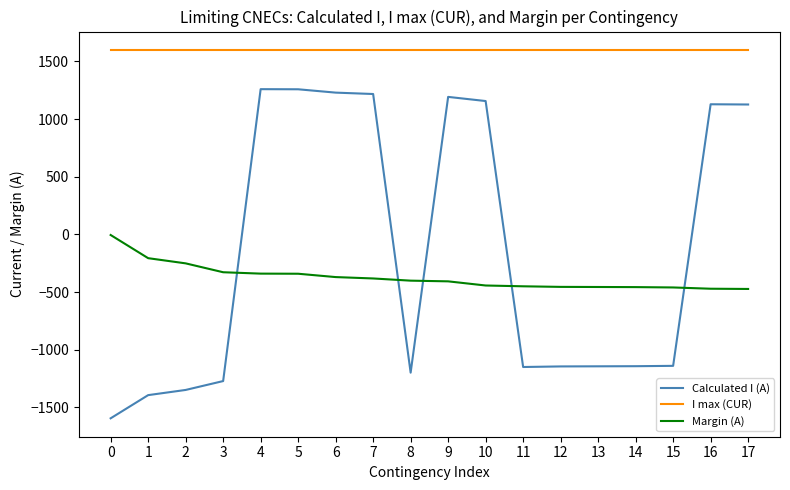

The value of Margin (A) at 13 is -456. True or false?

True